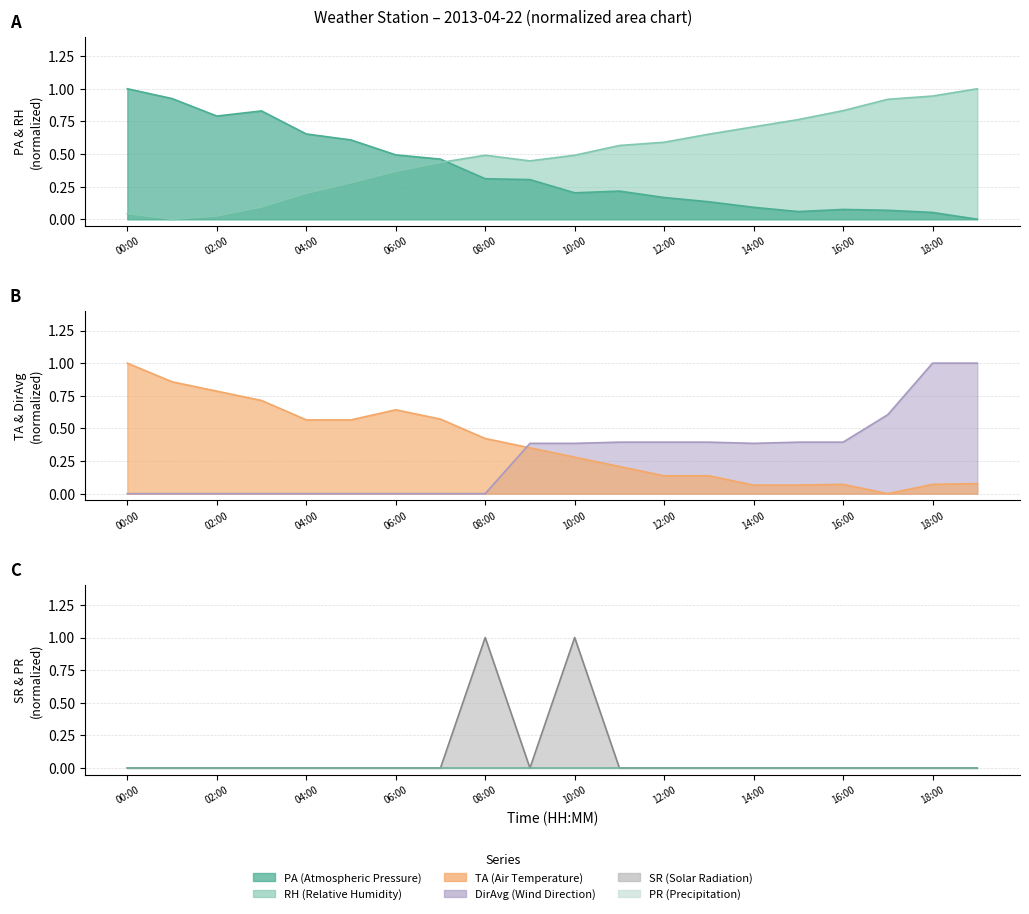

Between which two adjacent categories do SR and PA first intersect?

07:00 and 08:00